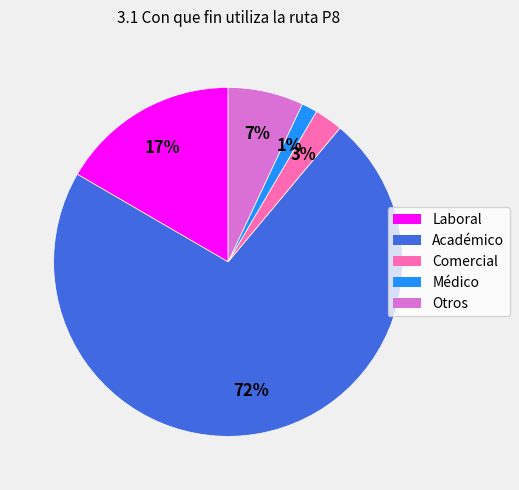

To the nearest percent, what is the difference between the largest and smallest slice percentages?

71%